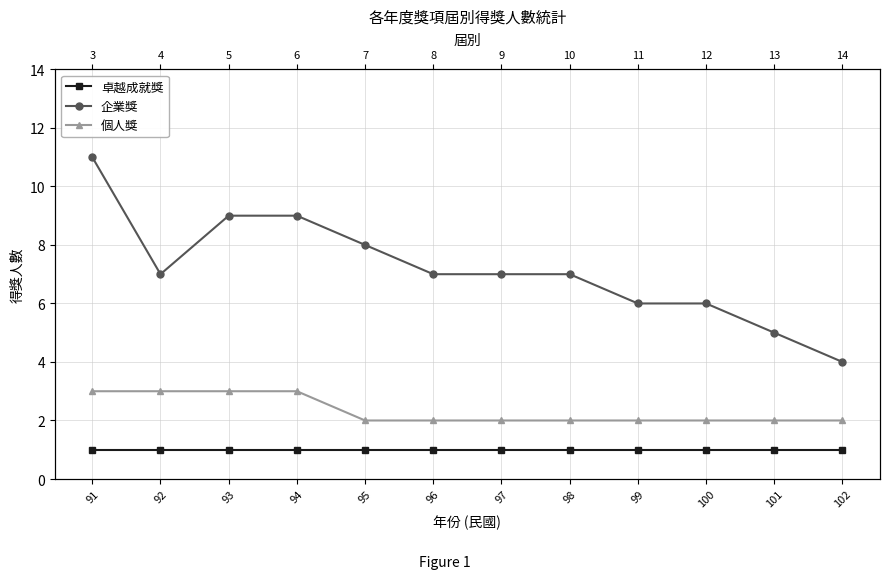

How many 企業獎 values are between 6 and 9?

9